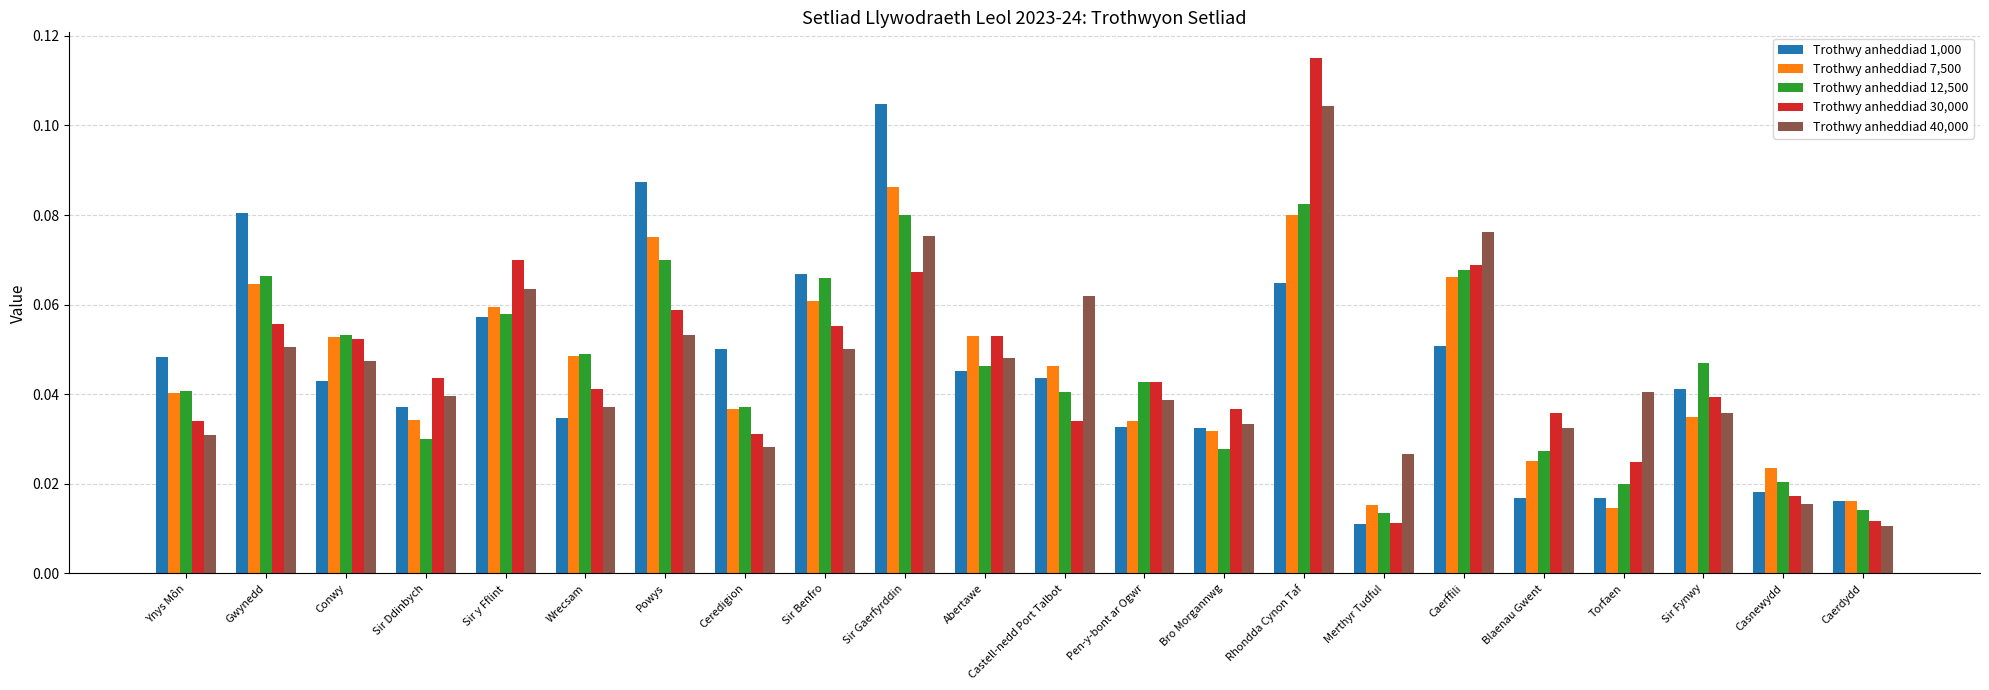

Which category has the highest value across all series?

Rhondda Cynon Taf